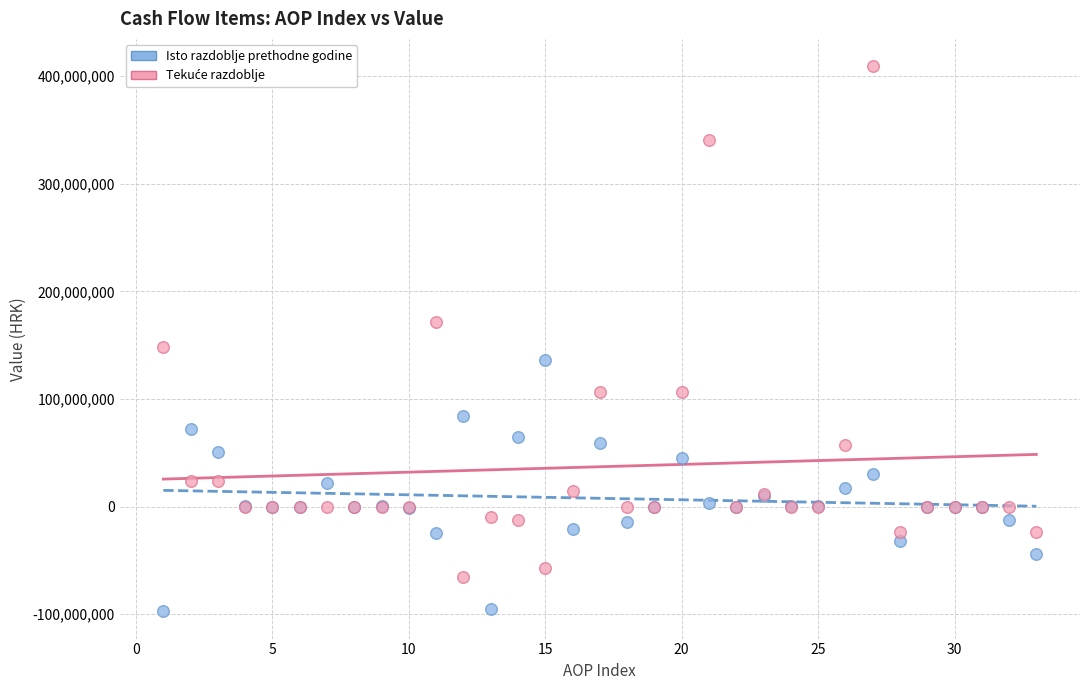

What is the X range (max minus min) for the scatter plot?

32